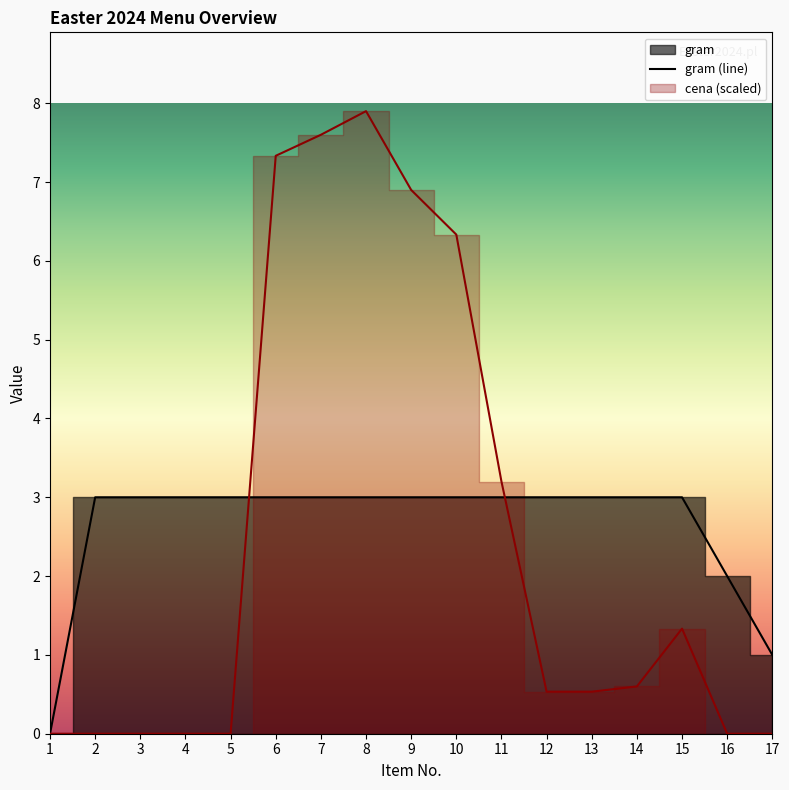

Reading left to right, transcribe all the data shown in this chart.

1=0	2=3	3=3	4=3	5=3	6=3	7=3	8=3	9=3	10=3	11=3	12=3	13=3	14=3	15=3	16=2	17=1